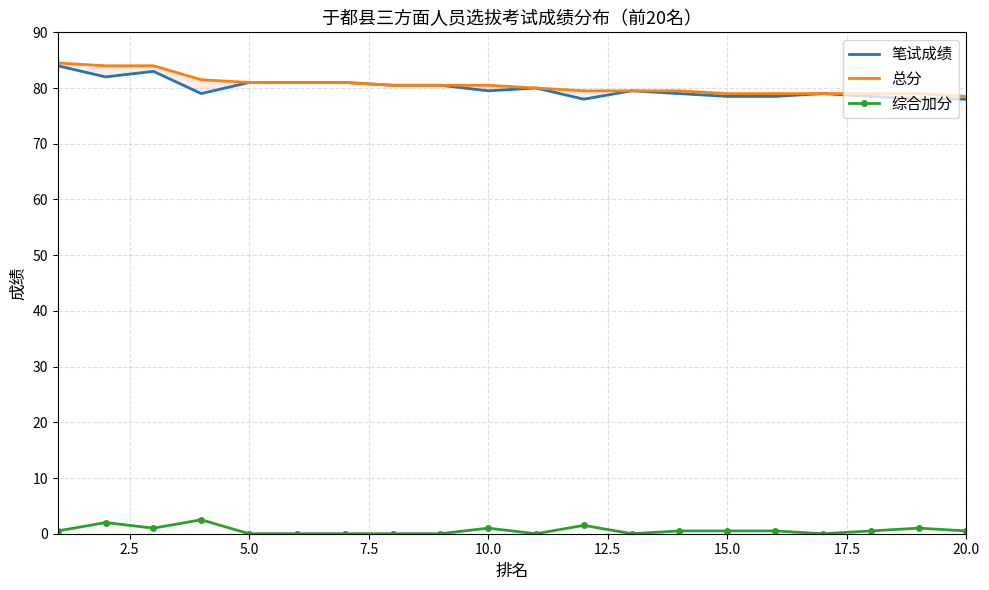

Is this an area chart (filled region under the line)?

No